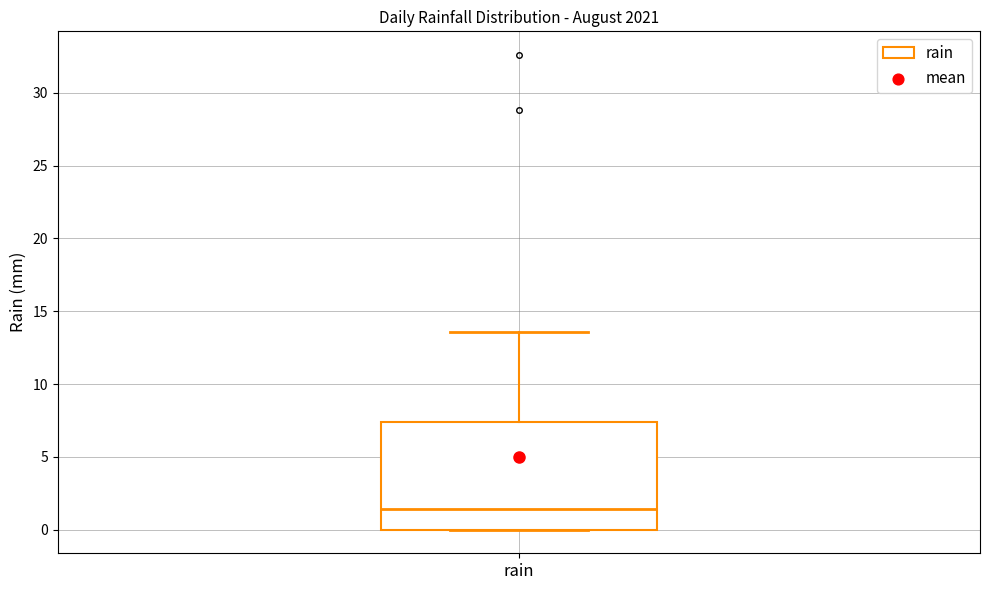

Where is the lower edge of the box for rain on the y-axis? The values are not printed on the chart, so give them approximately, as read against the axis.

0.0